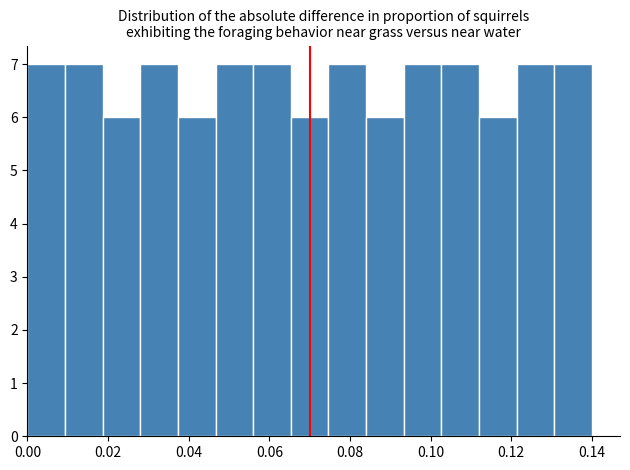

Reading left to right, transcribe this chart: for each bar, give the range it covers on the x-axis and its height. Neither the bar edges nor the heights are printed on the chart, so give them approximately, as read against the axes.

0.000 to 0.010: 7
0.010 to 0.018: 7
0.018 to 0.028: 6
0.028 to 0.038: 7
0.038 to 0.046: 6
0.046 to 0.056: 7
0.056 to 0.066: 7
0.066 to 0.074: 6
0.074 to 0.084: 7
0.084 to 0.094: 6
0.094 to 0.102: 7
0.102 to 0.112: 7
0.112 to 0.122: 6
0.122 to 0.130: 7
0.130 to 0.140: 7